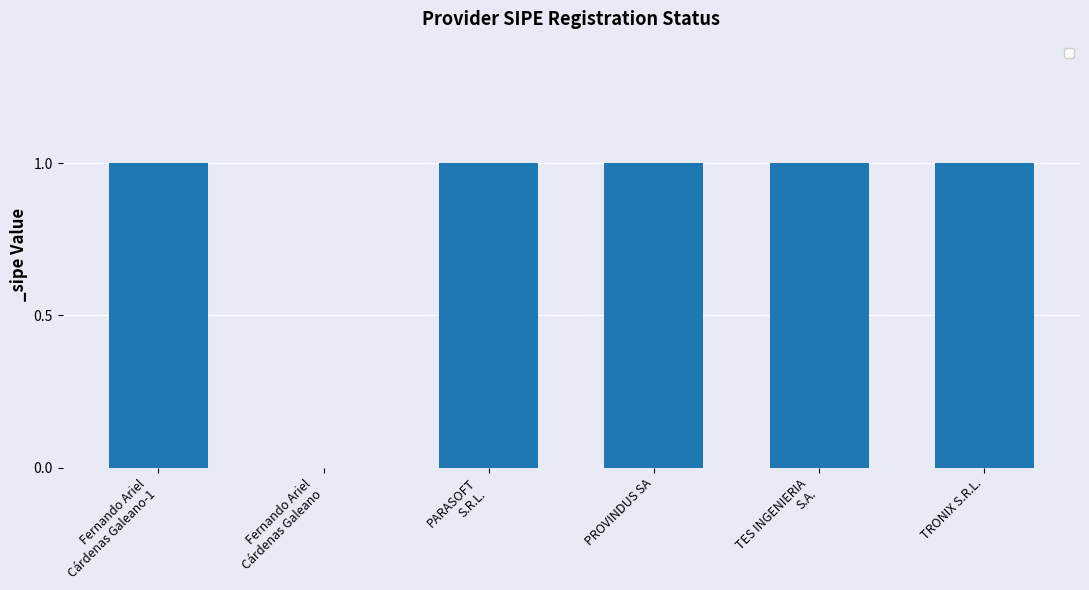

The chart shows a value of 2 at TRONIX S.R.L.. True or false?

False